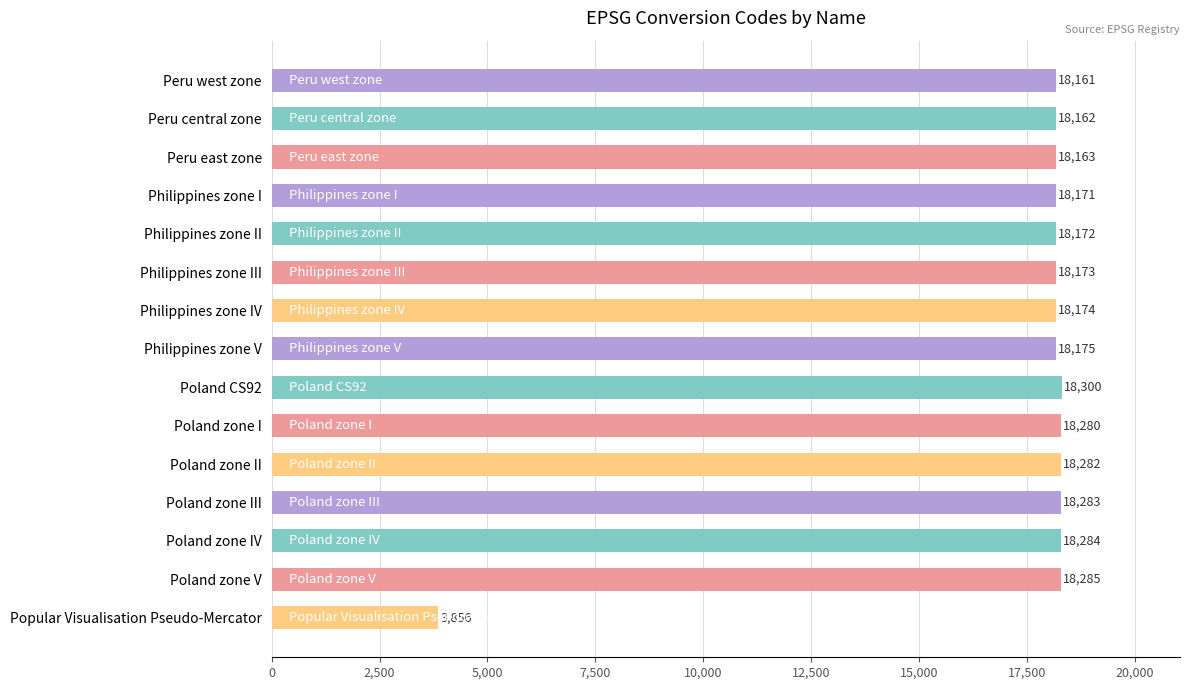

List the labels in order of value, largest first.

Poland CS92, Poland zone V, Poland zone IV, Poland zone III, Poland zone II, Poland zone I, Philippines zone V, Philippines zone IV, Philippines zone III, Philippines zone II, Philippines zone I, Peru east zone, Peru central zone, Peru west zone, Popular Visualisation Pseudo-Mercator